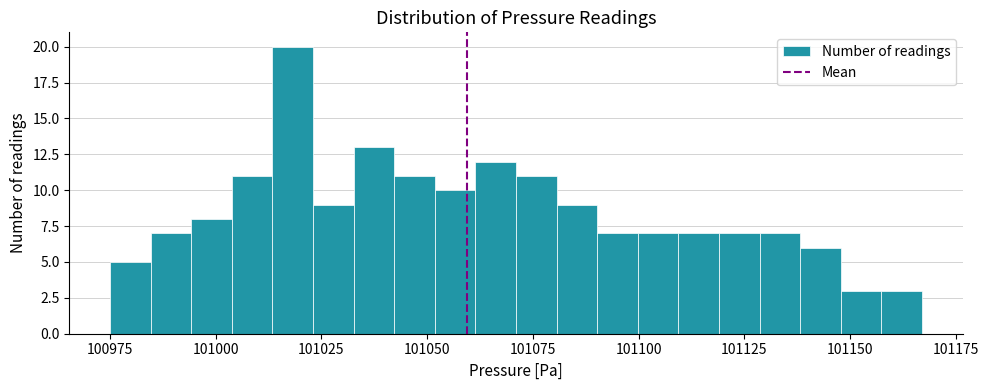

Read against the x-axis, roughly where is the centre of the tallest bar?

101020